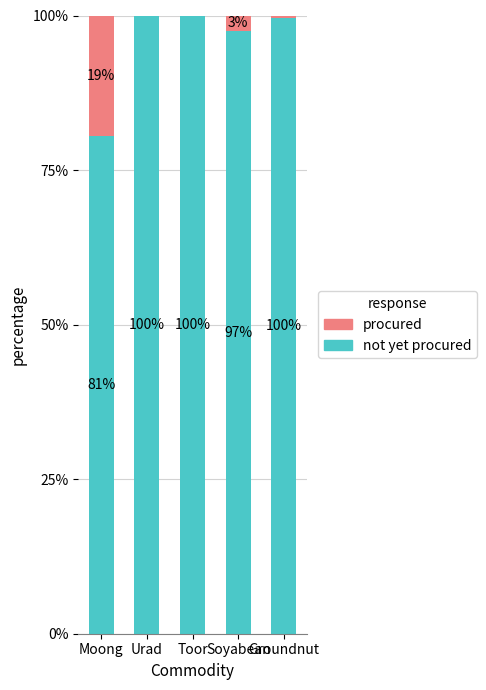

At which label is not yet procured closest to 90?

Soyabean